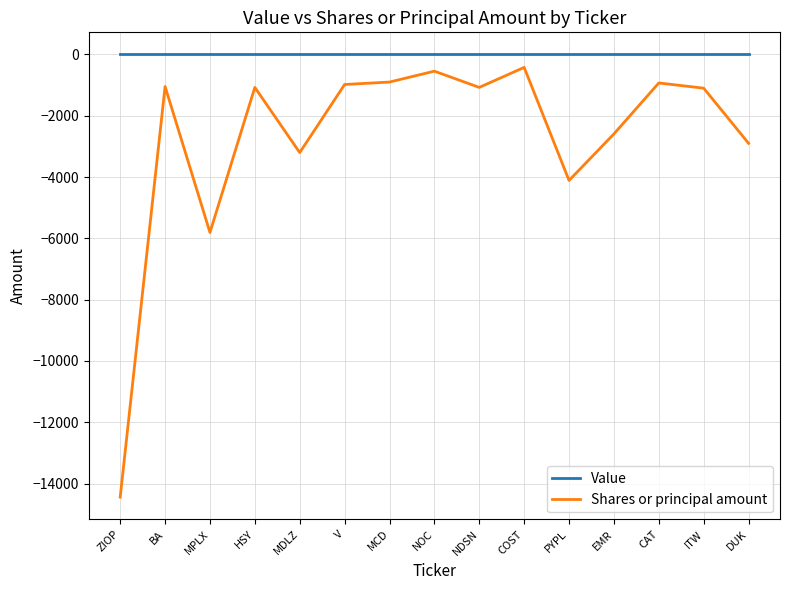

Which series has the largest range (max minus min)?

Shares or principal amount